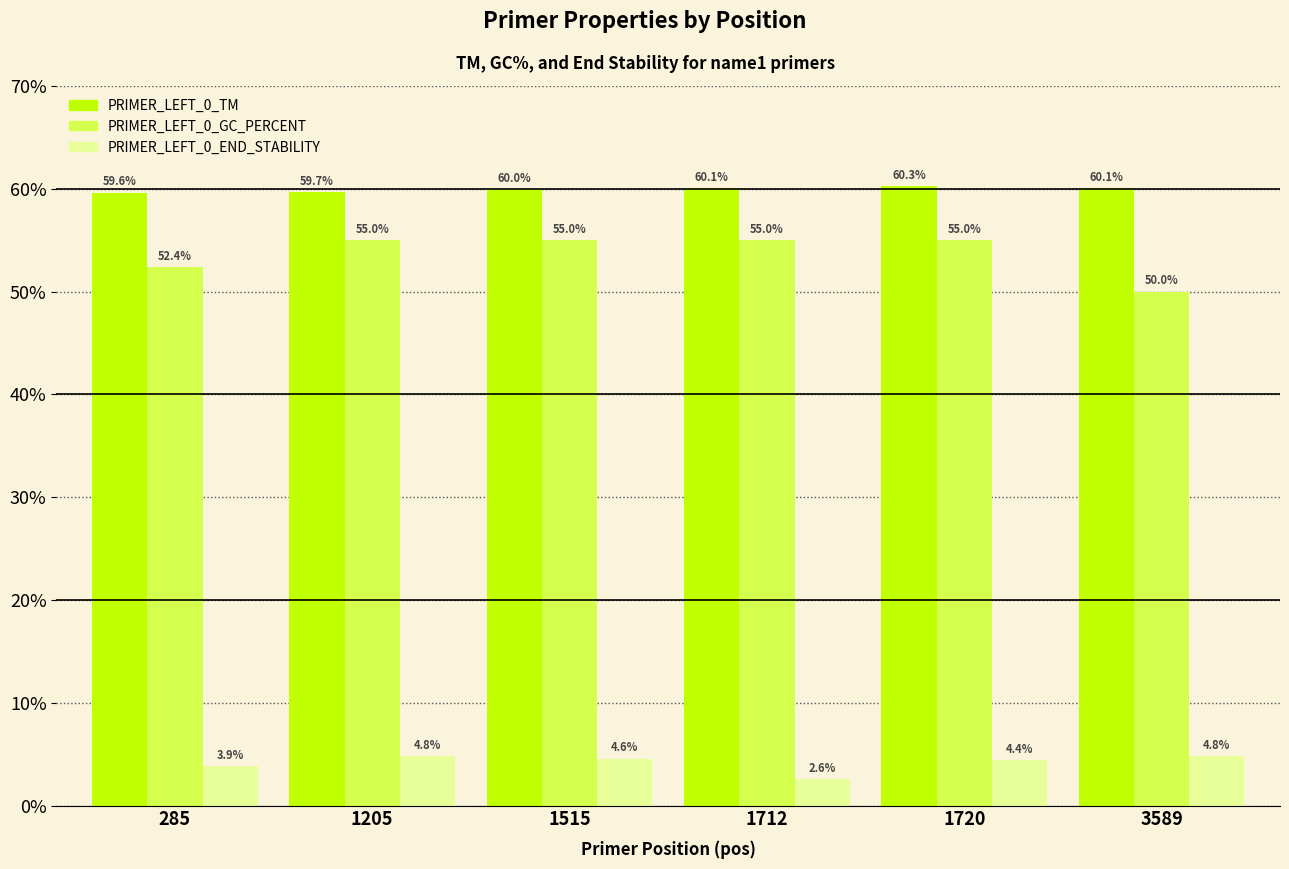

Which label corresponds to the largest value in the chart?

1720